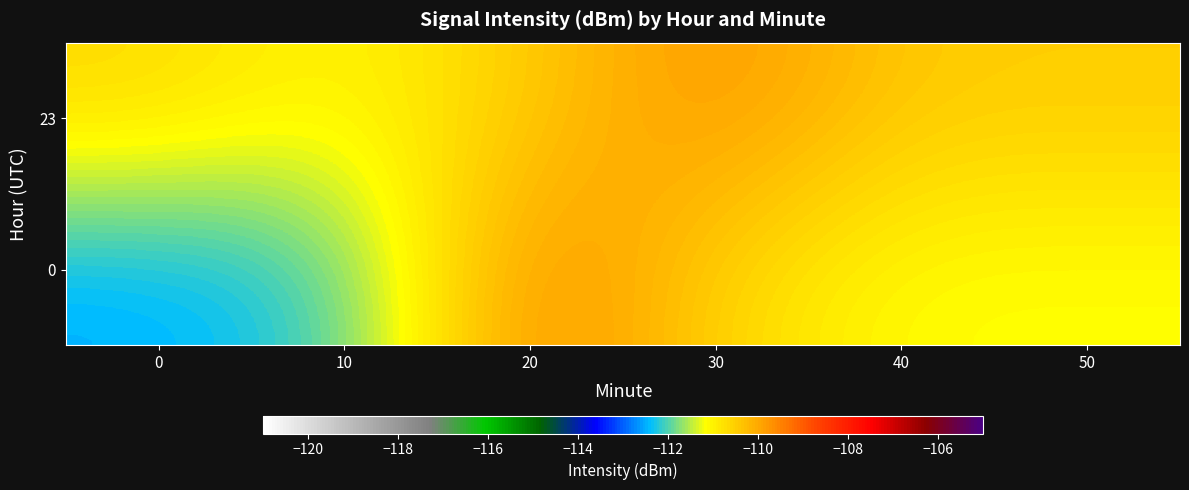

Which category has the highest value across all series?

20